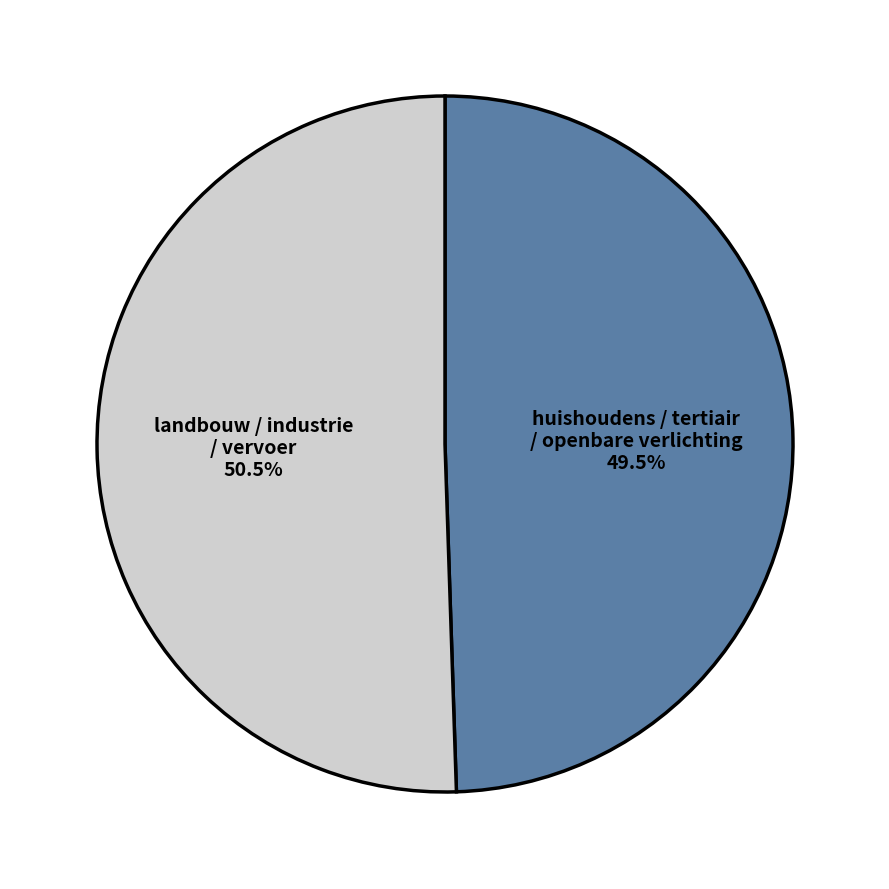

Combined, what portion of the pie is landbouw / industrie / vervoer and huishoudens / tertiair / openbare verlichting?

100.0%